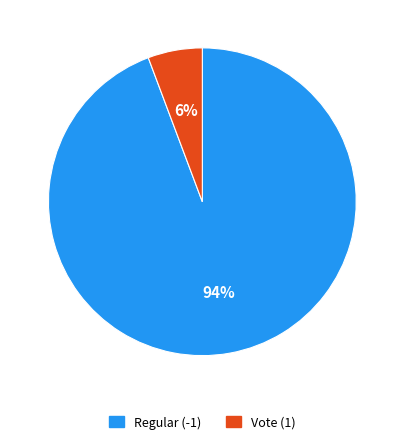

Which has a higher value, Regular (-1) or Vote (1)?

Regular (-1)